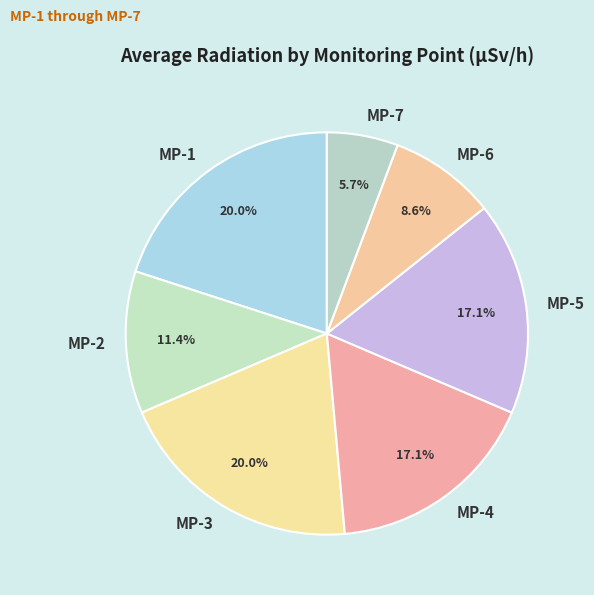

What is the total percentage of MP-3 and MP-4?

37.1%